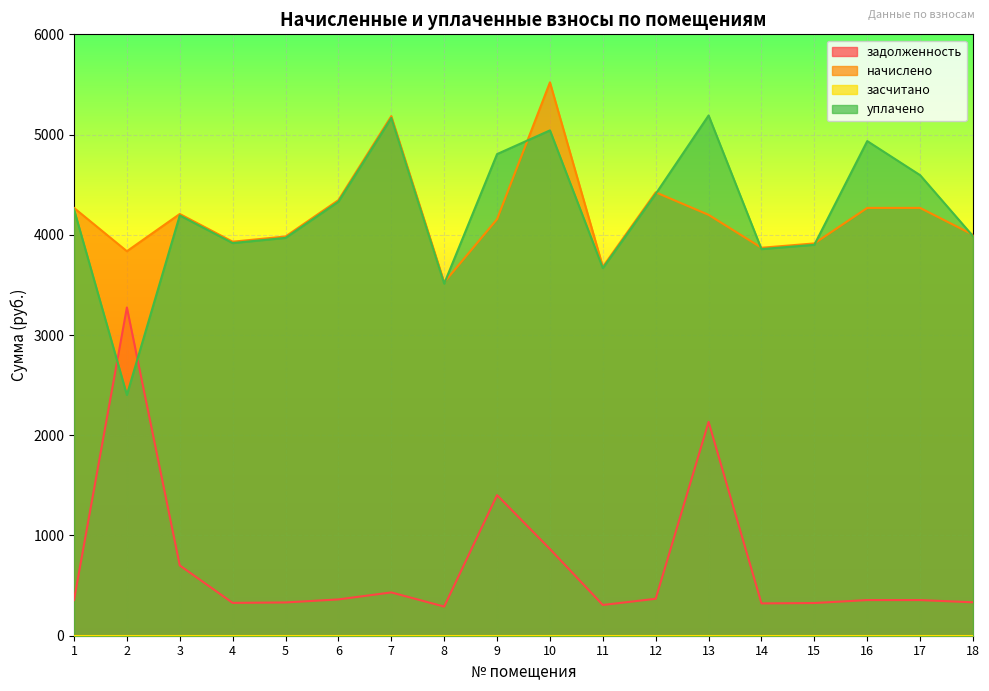

Reading right to left, what are all the values shown in this chart?

задолженность: 333.4	355.7	355.7	326.2	322.6	2132.9	368.6	306.7	864.8	1402.6	290.8	432.0	362.2	331.9	327.6	701.3	3275.0	355.7
начислено: 4000.3	4268.2	4268.2	3913.9	3870.7	4199.0	4423.7	3680.6	5521.0	4155.8	3525.1	5184.0	4345.9	3983.0	3931.2	4207.7	3836.2	4268.2
уплачено: 3986.4	4594.7	4935.1	3900.3	3857.3	5190.5	4408.3	3667.9	5041.7	4805.2	3512.9	5166.0	4330.8	3969.2	3917.6	4193.1	2402.4	4253.3